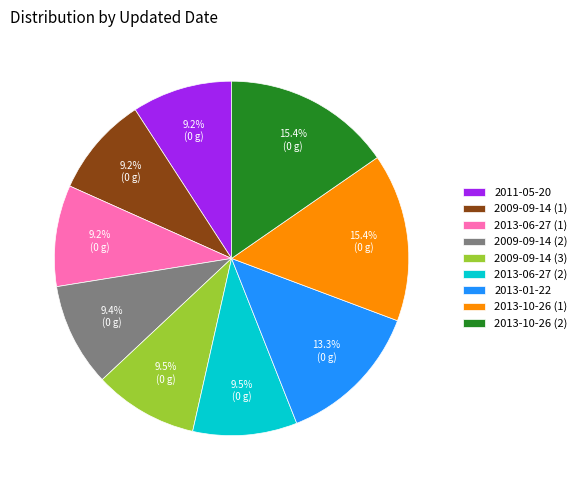

To the nearest percent, what is the combined percentage of 2013-10-26 (1) and 2009-09-14 (1)?

25%